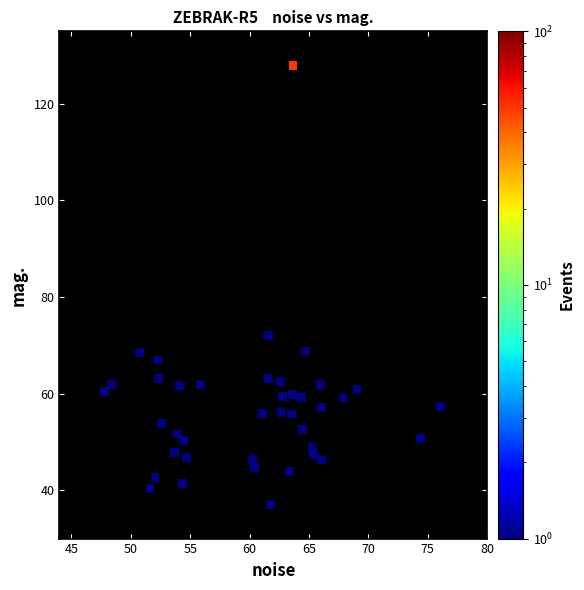

What Y value in the scatter plot is closest to 82?

72.0